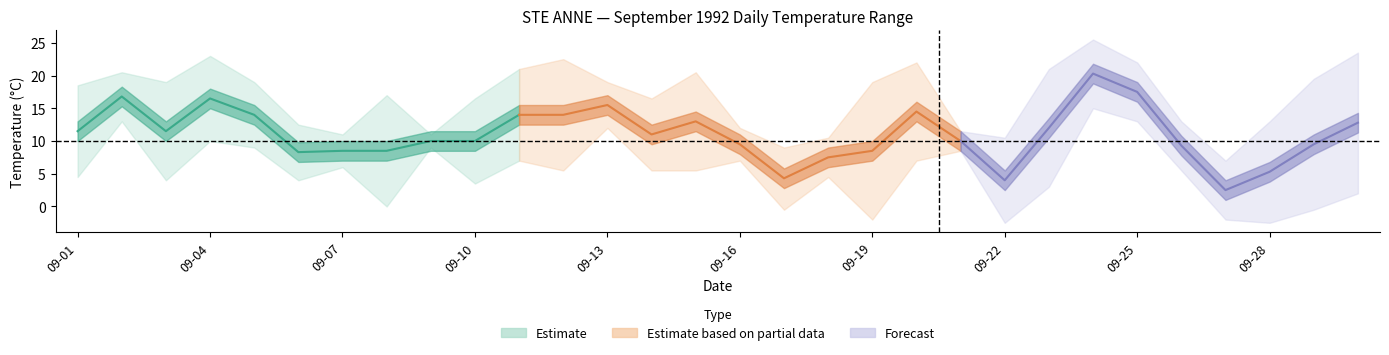

Is it true that Max Temp (C) equals 29.3 at 1992-09-05?

False